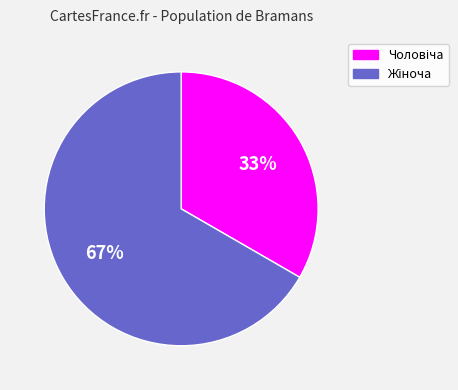

To the nearest percent, what is the average slice percentage?

50%